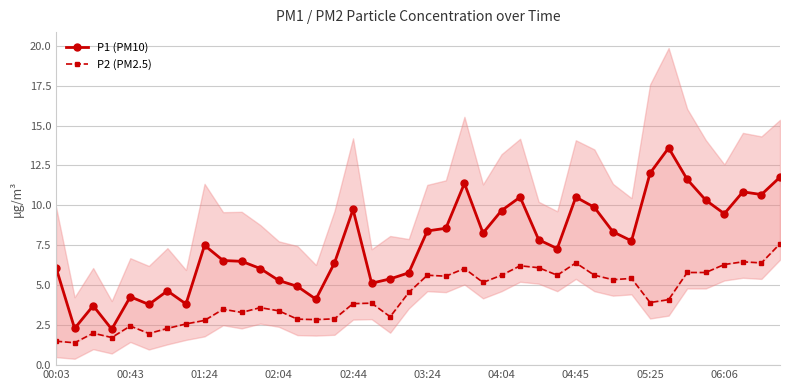

True or false: P1 (PM10) has a value of 1.4 at 14.

False